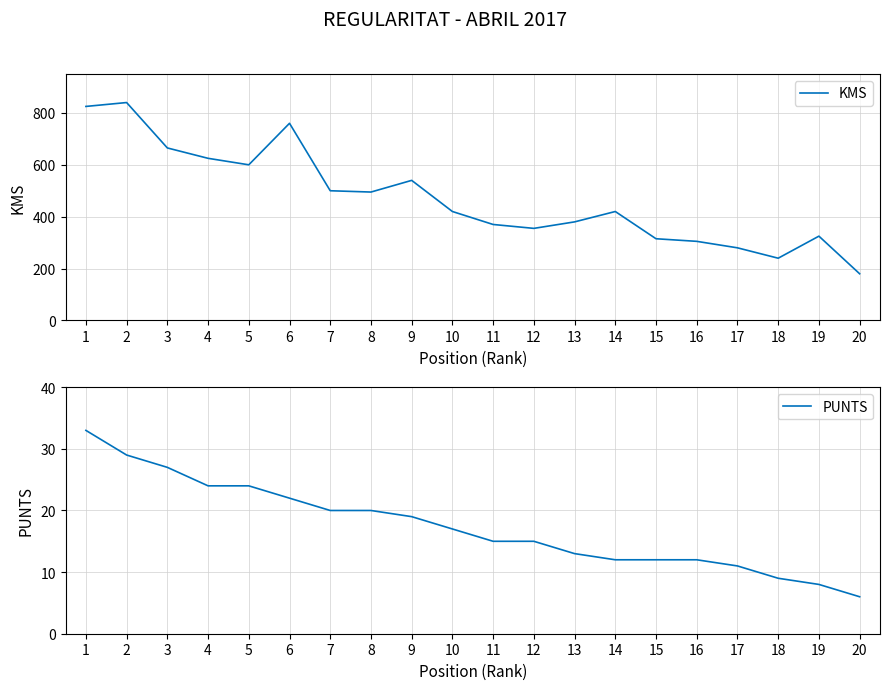

At which label does KMS reach its minimum?

20